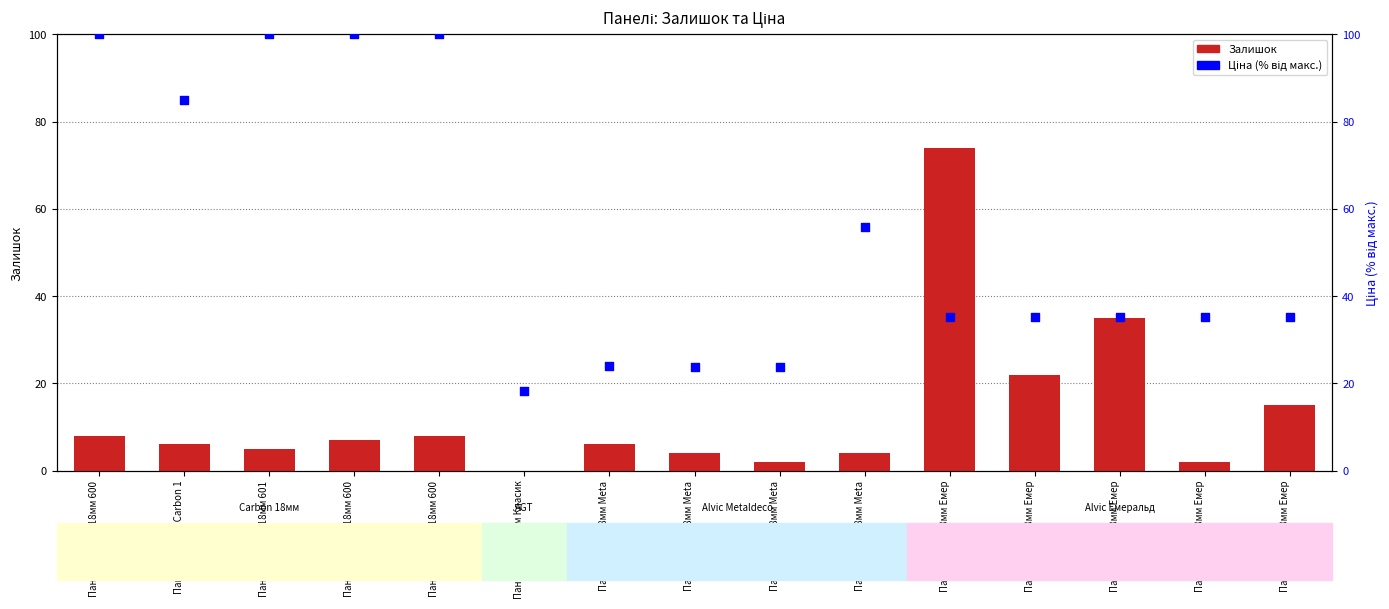

At how many categories does at least one series exceed 60?

6